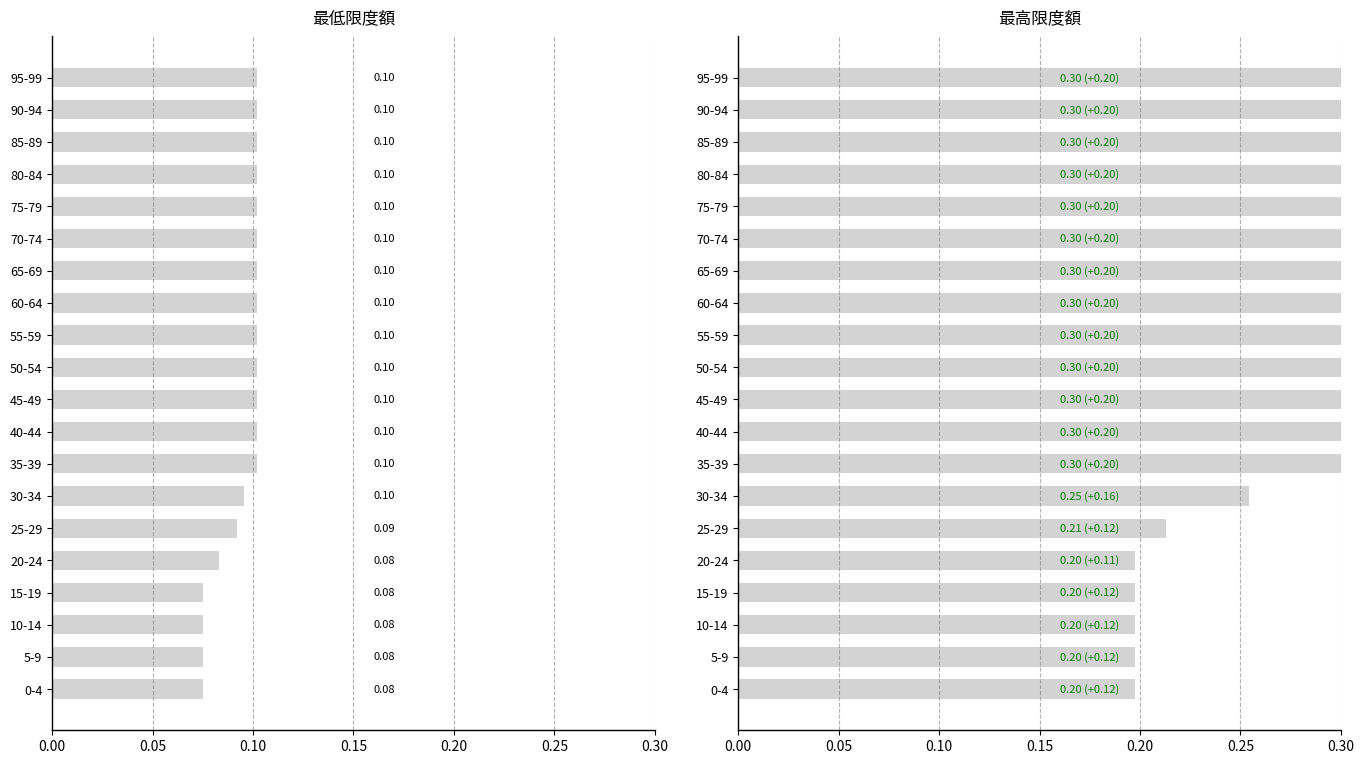

What is the difference between the second highest and second lowest values in the 最高限度額 series?

0.1